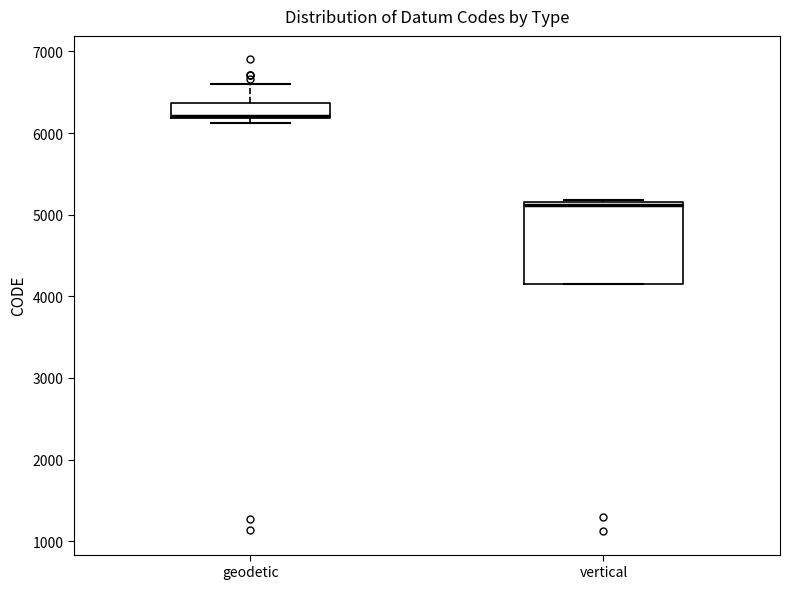

Reading left to right, read every box against the y-axis: the position of its median line, the range the box covers, and the ends of its whiskers. The values are not printed on the chart, so give them approximately, as read against the axis.

geodetic: median 6200 (drawn on the box's lower edge), box 6200 to 6400, whiskers 6100 to 6600
vertical: median 5100, box 4200 to 5200, whiskers 4200 to 5200